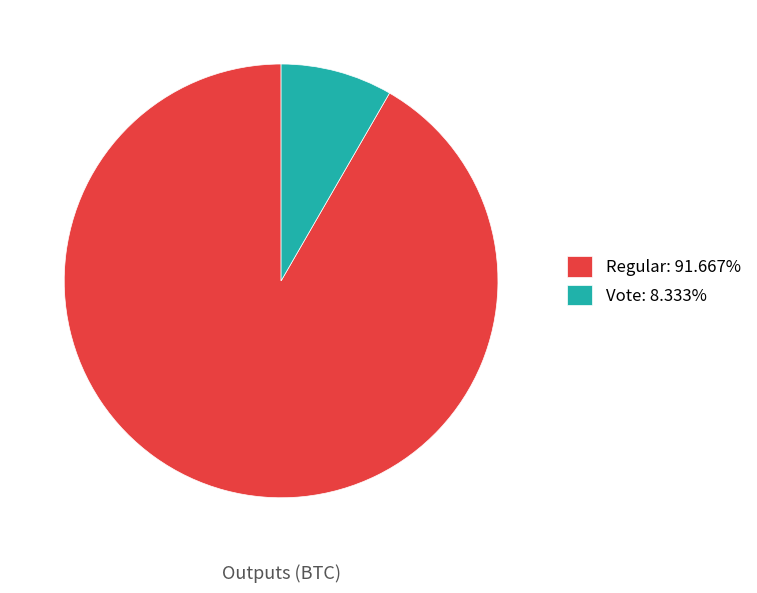

Does Regular account for over 50% of the chart?

Yes